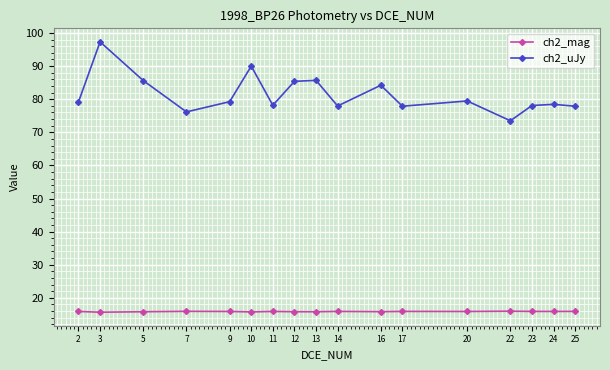

How many values in the ch2_uJy series are below 79?

8